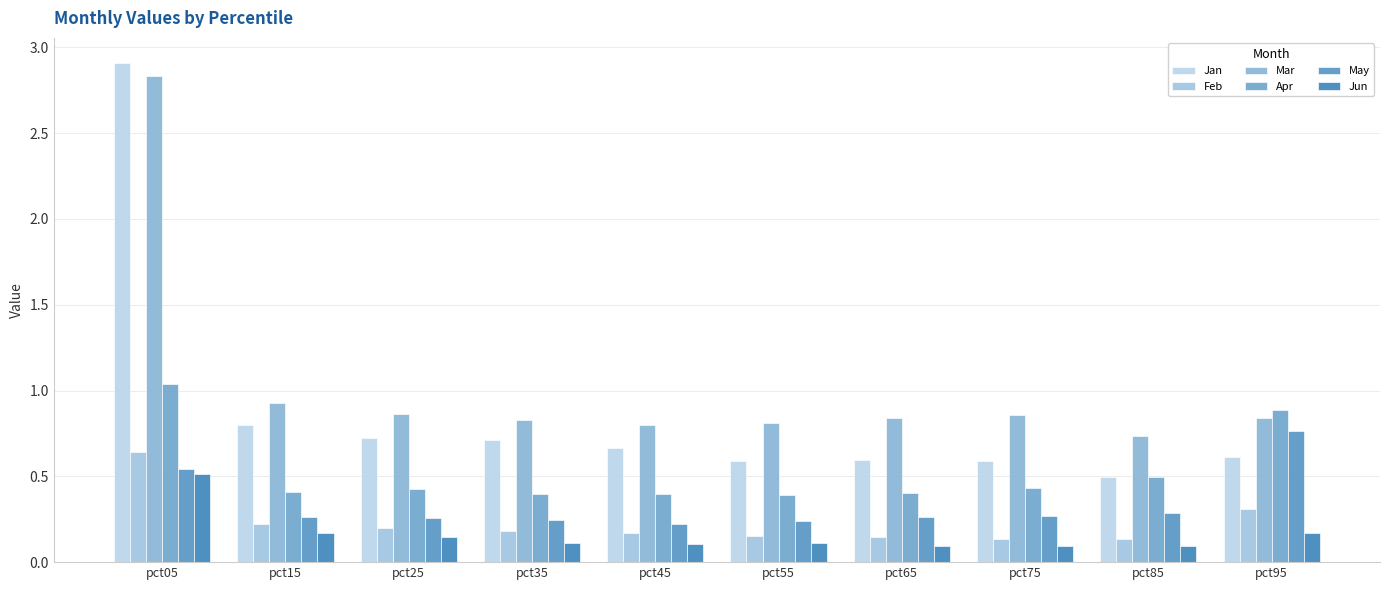

How many distinct data groups are displayed?

6